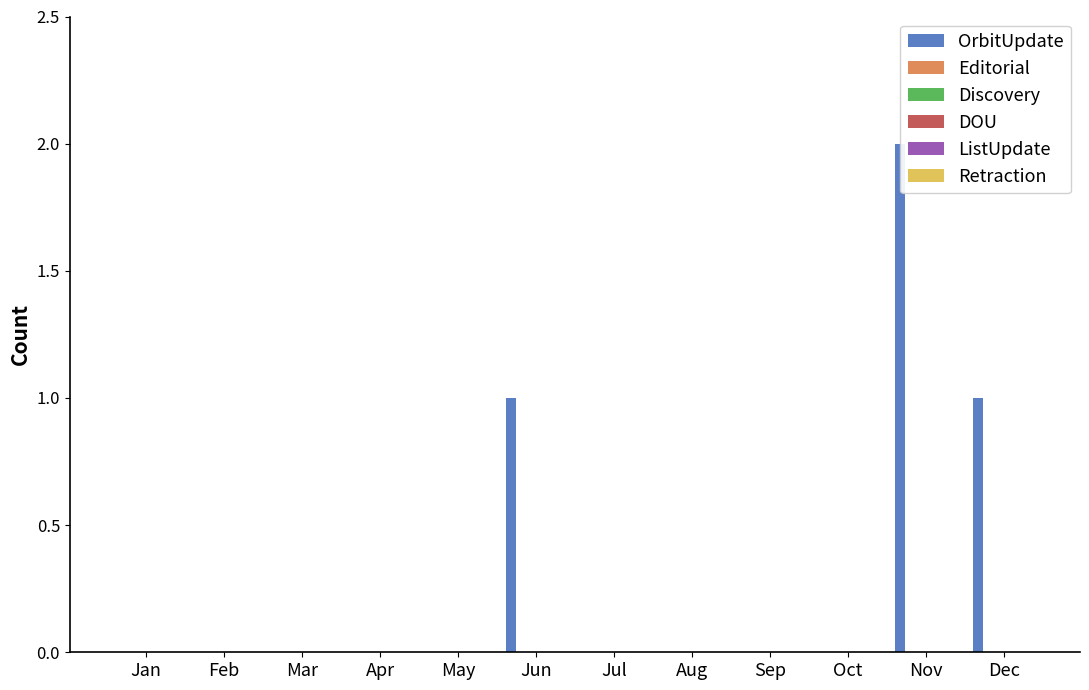

What are all the series names shown in the legend?

OrbitUpdate, Editorial, Discovery, DOU, ListUpdate, Retraction